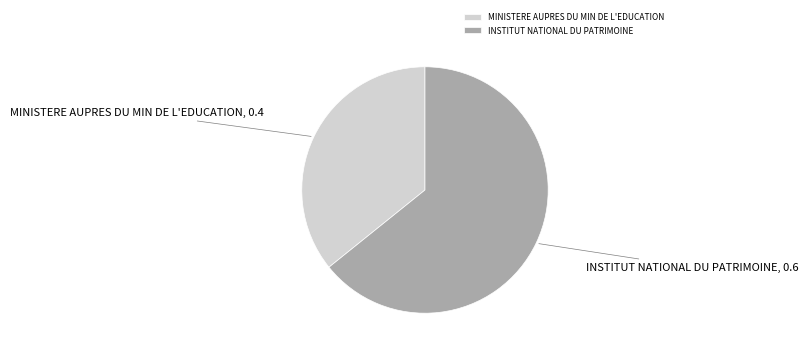

Does MINISTERE AUPRES DU MIN DE L'EDUCATION represent more than half of the total?

No